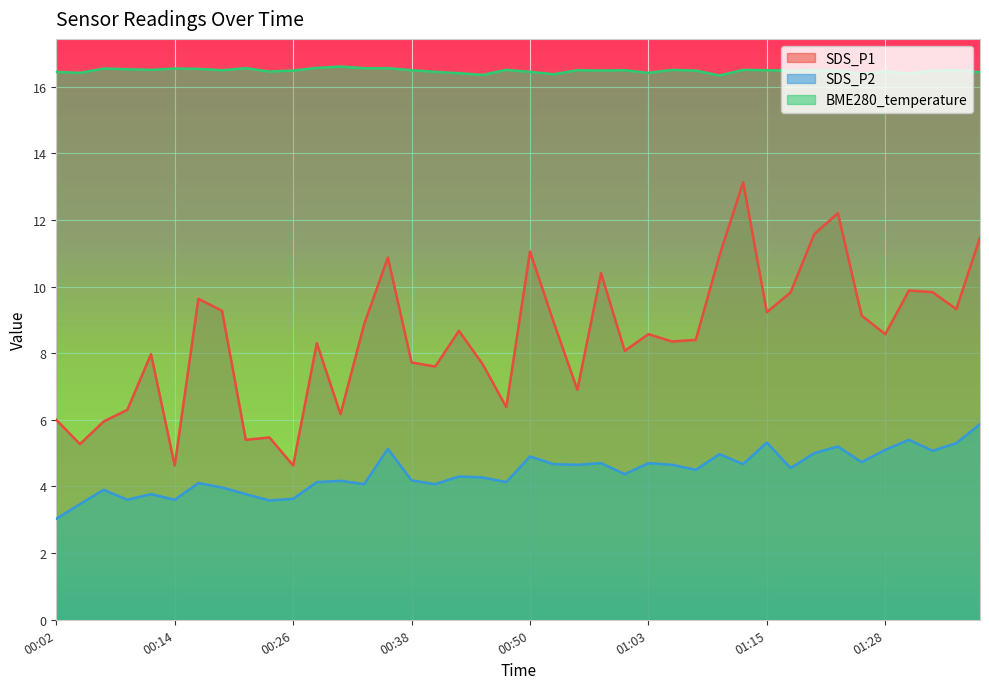

What are all the series names shown in the legend?

SDS_P1, SDS_P2, BME280_temperature